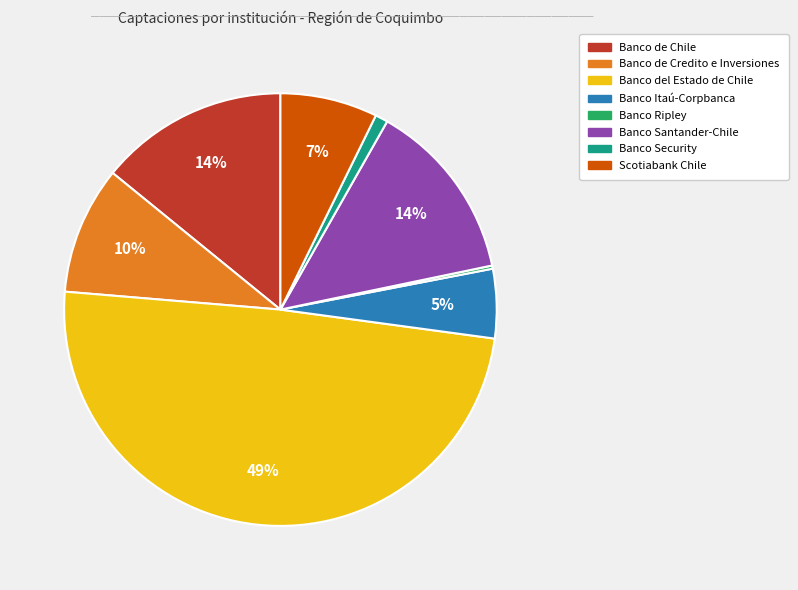

What is the ratio of the value at Banco Itaú-Corpbanca to the value at Banco Santander-Chile?

0.4